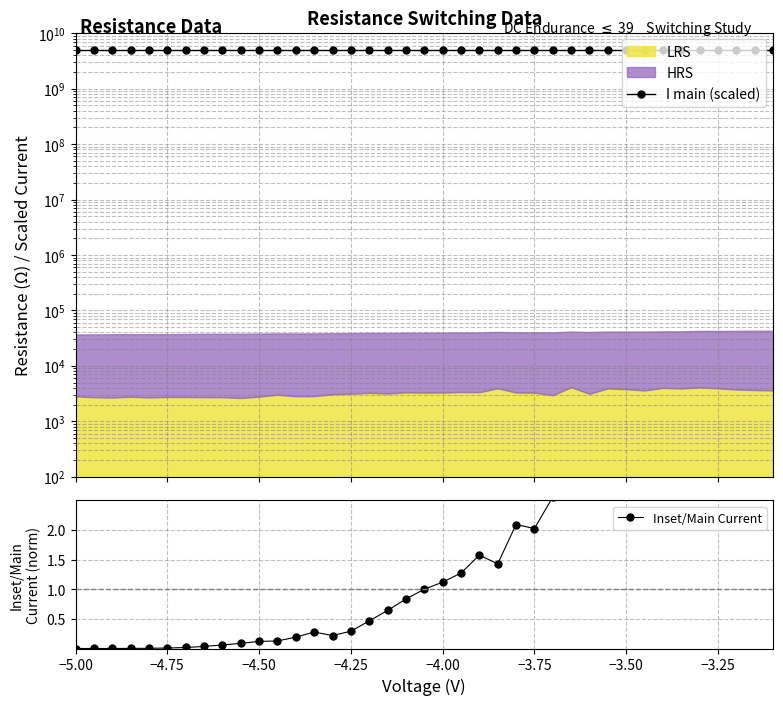

How many values in the I main (scaled) series exceed 4999885000?

19